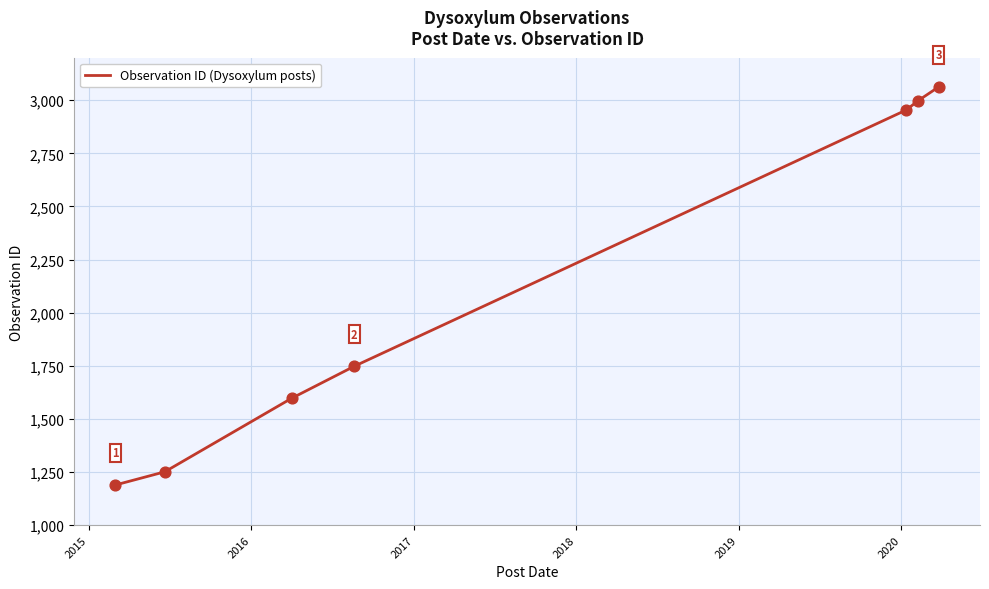

True or false: there are more than 2 points higher than both neighbors.

False